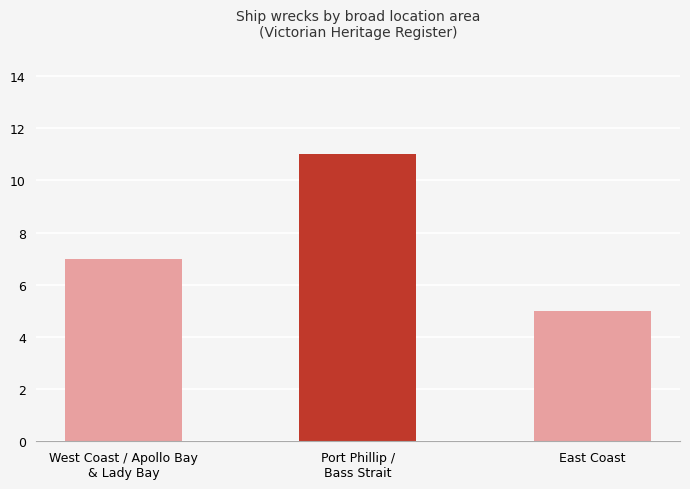

Rank the categories by value from lowest to highest.

East Coast, West Coast / Apollo Bay
& Lady Bay, Port Phillip /
Bass Strait